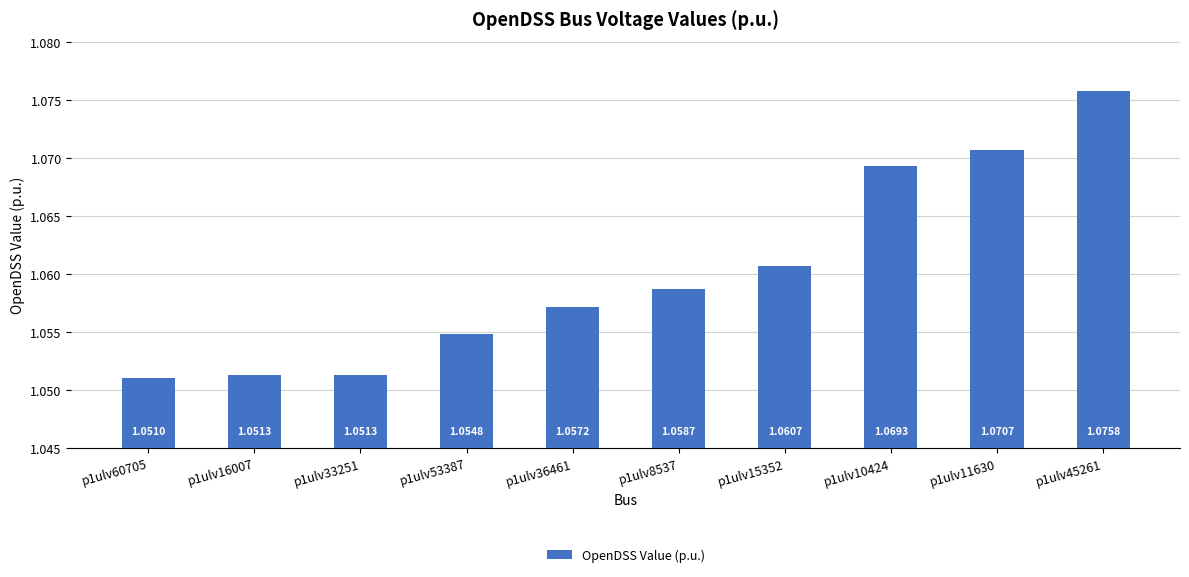

What is the ratio of the value at p1ulv53387 to the value at p1ulv10424?

1.0